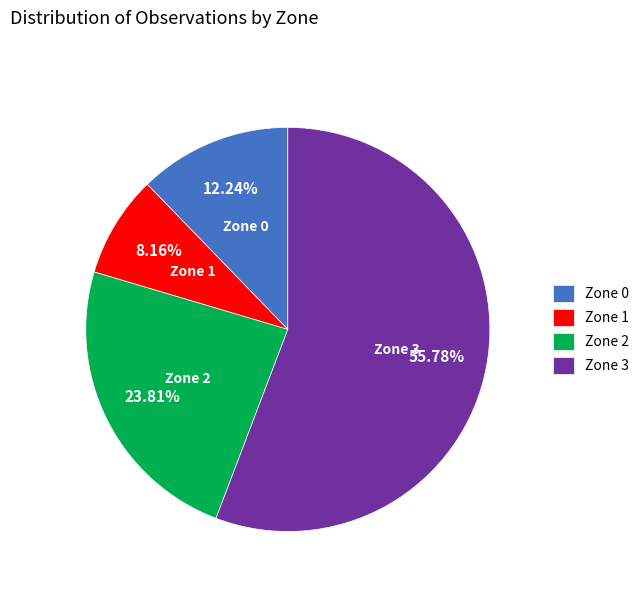

Count the number of slices in the pie.

4